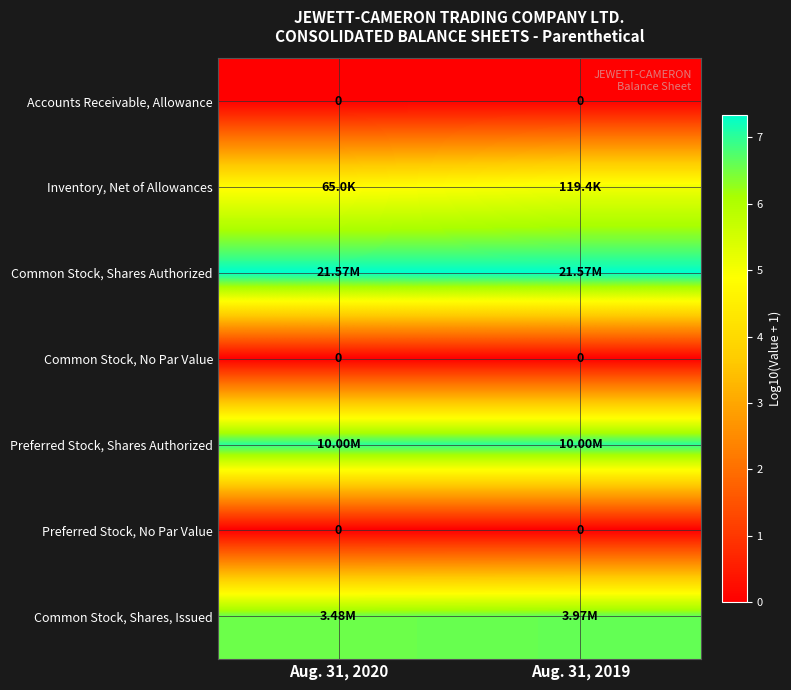

At which label does row_4 reach its peak?

Aug. 31, 2020